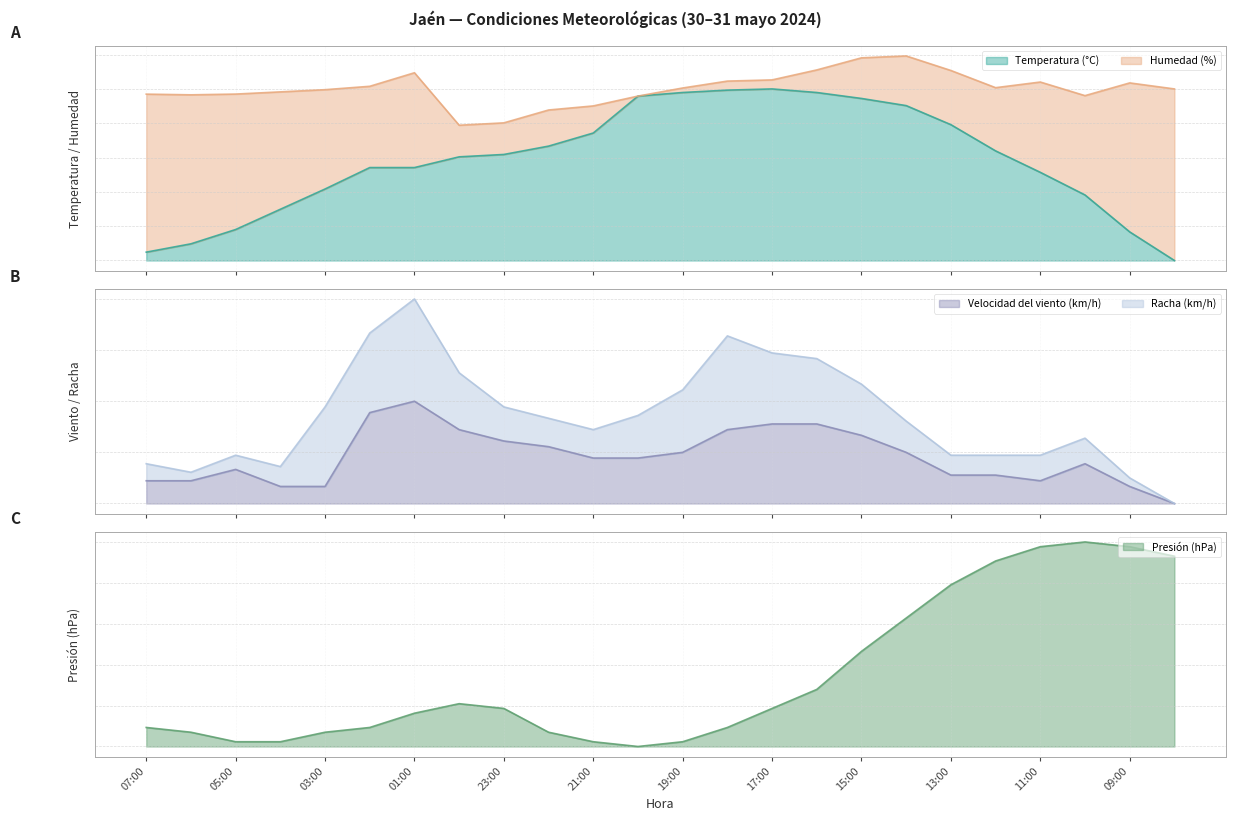

Which series has the largest total across all categories?

Temperatura (°C)